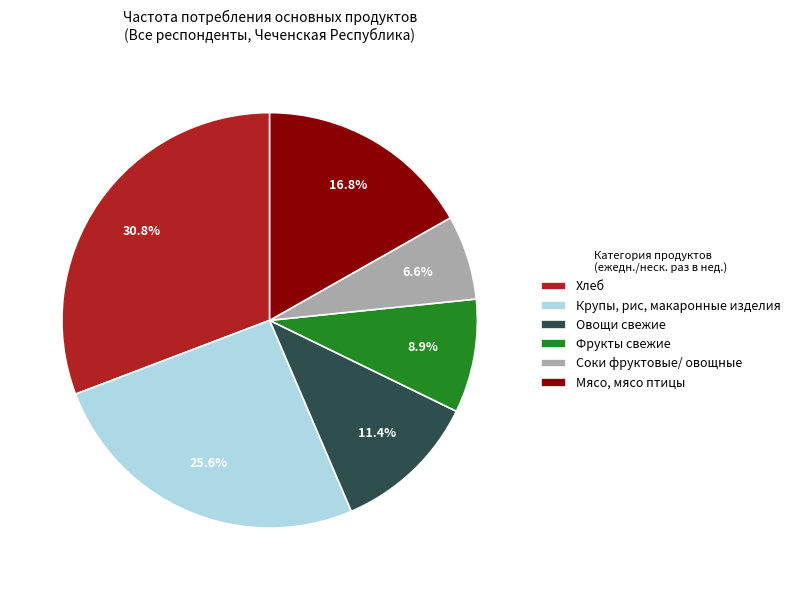

Is there any slice that represents more than half of the pie?

No